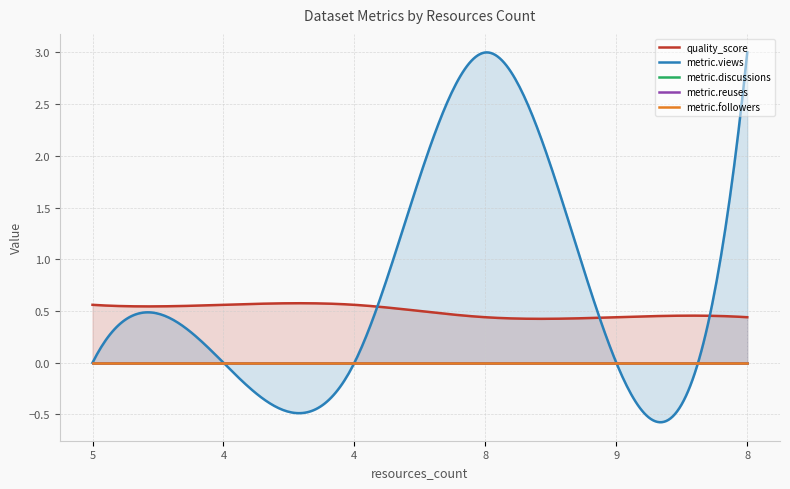

What is the label of the 1st point from the left?

5